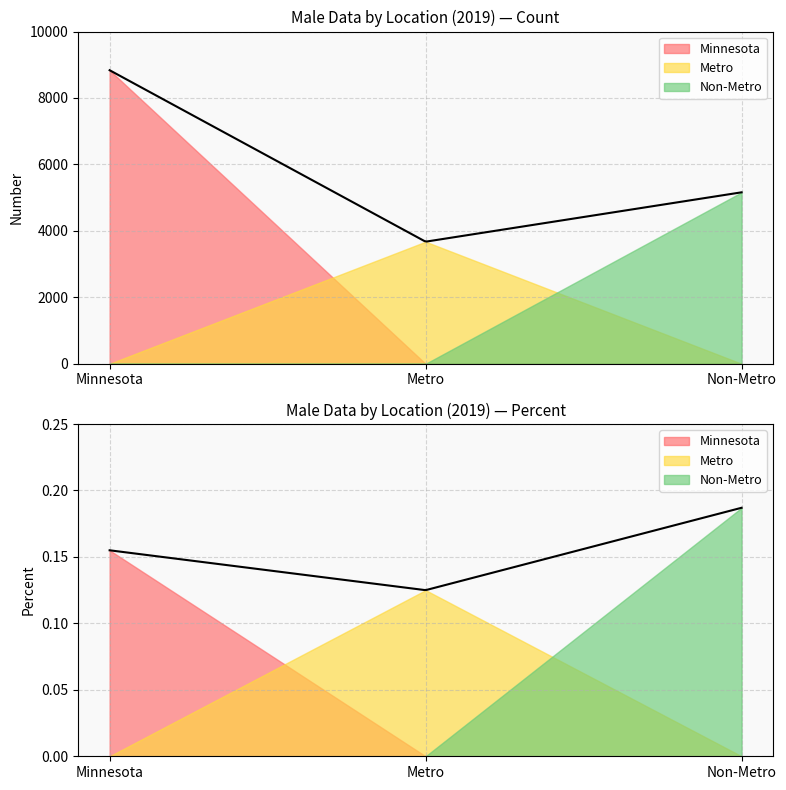

What is the total value across all series at Number?

17672.0